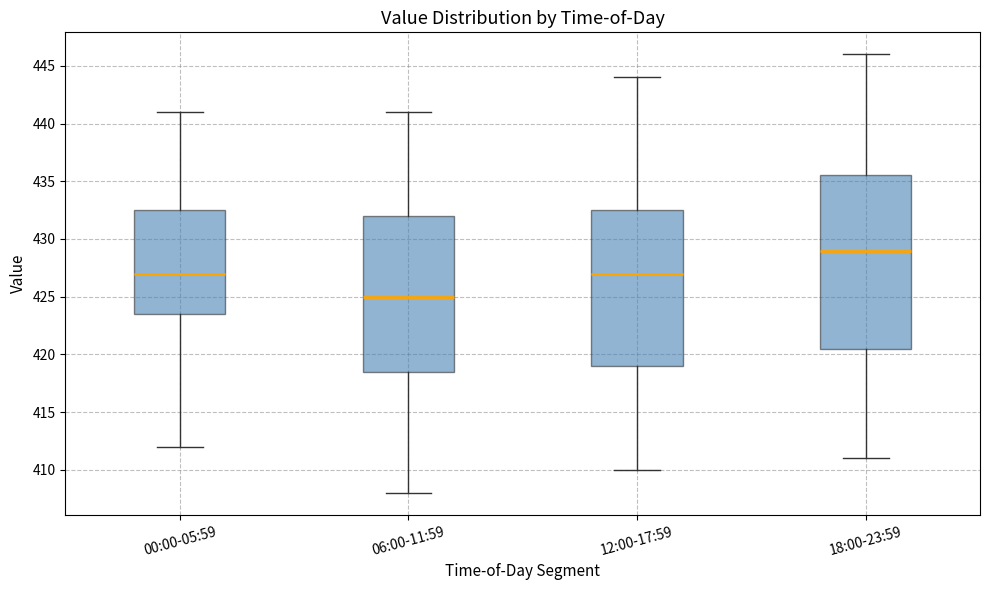

Where does the upper whisker of the box for 12:00-17:59 end on the y-axis? The values are not printed on the chart, so give them approximately, as read against the axis.

444.0